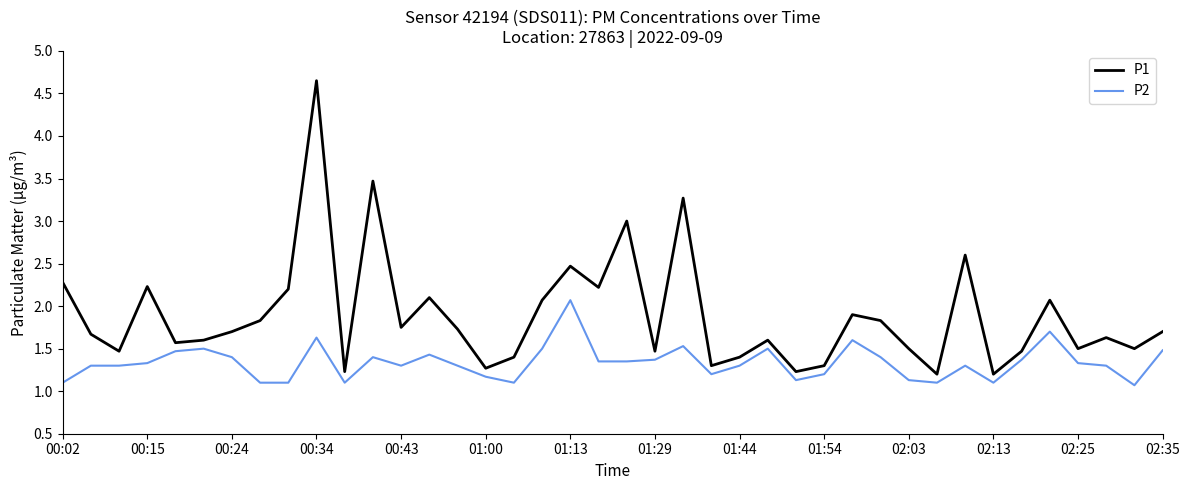

How many lines are shown in the chart?

2